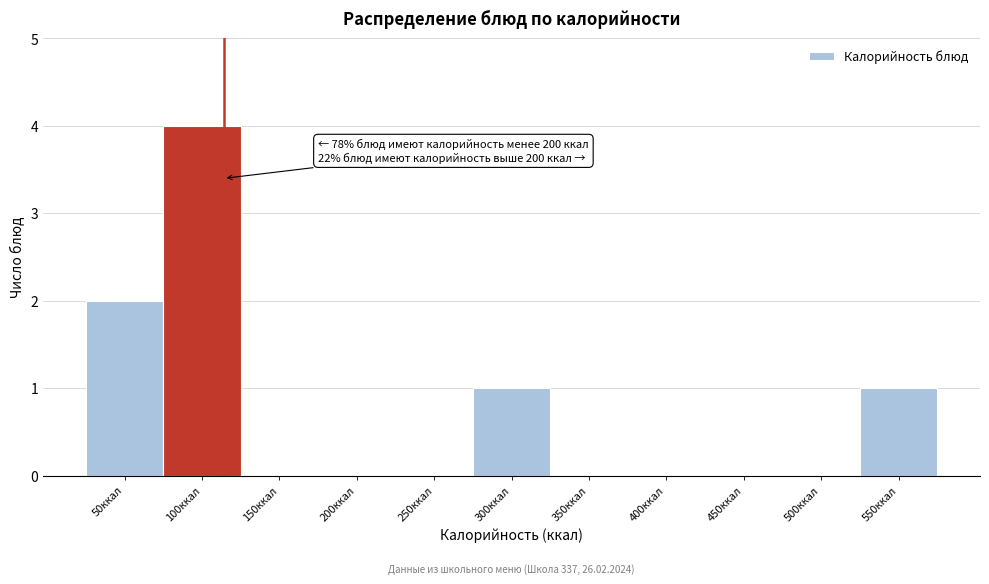

Reading left to right, extract all data points from this chart.

50ккал=2	100ккал=4	150ккал=0	200ккал=0	250ккал=0	300ккал=1	350ккал=0	400ккал=0	450ккал=0	500ккал=0	550ккал=1